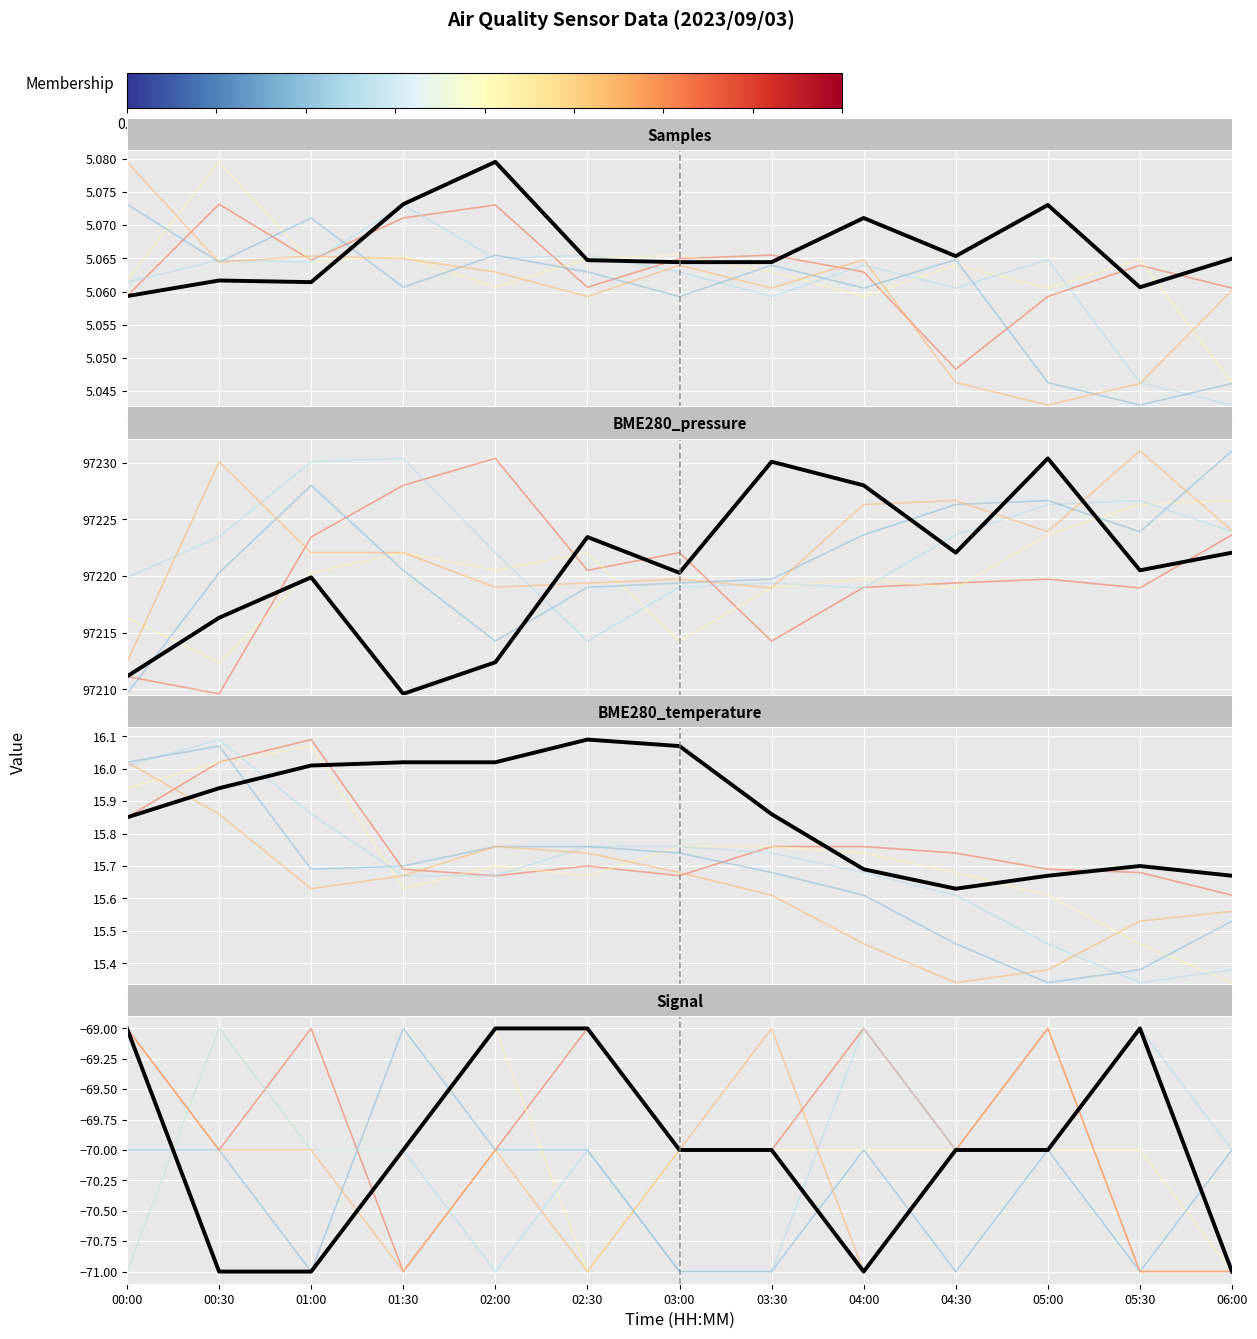

What is the difference between the maximum and minimum values in the BME280_pressure mean series?

20.8